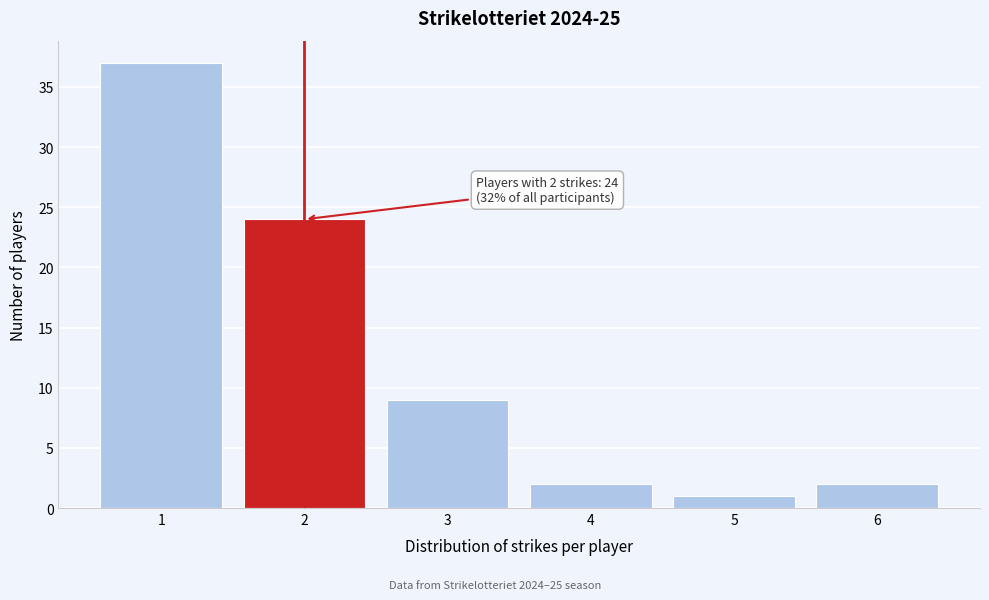

Over which range of the x-axis is the bar tallest?

0.5 to 1.5